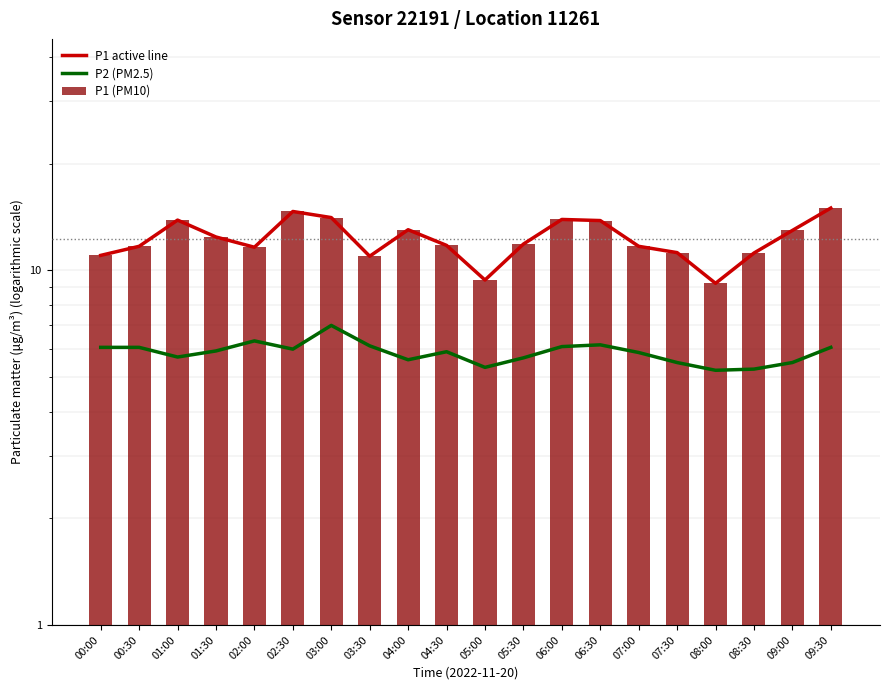

Does the chart contain any negative values?

No